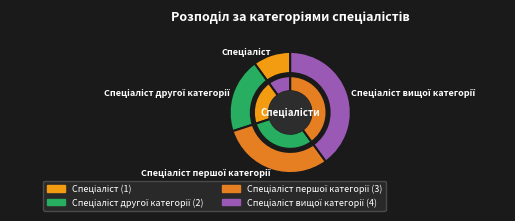

Is it true that Спеціаліст другої категорії is 20% of the pie?

True